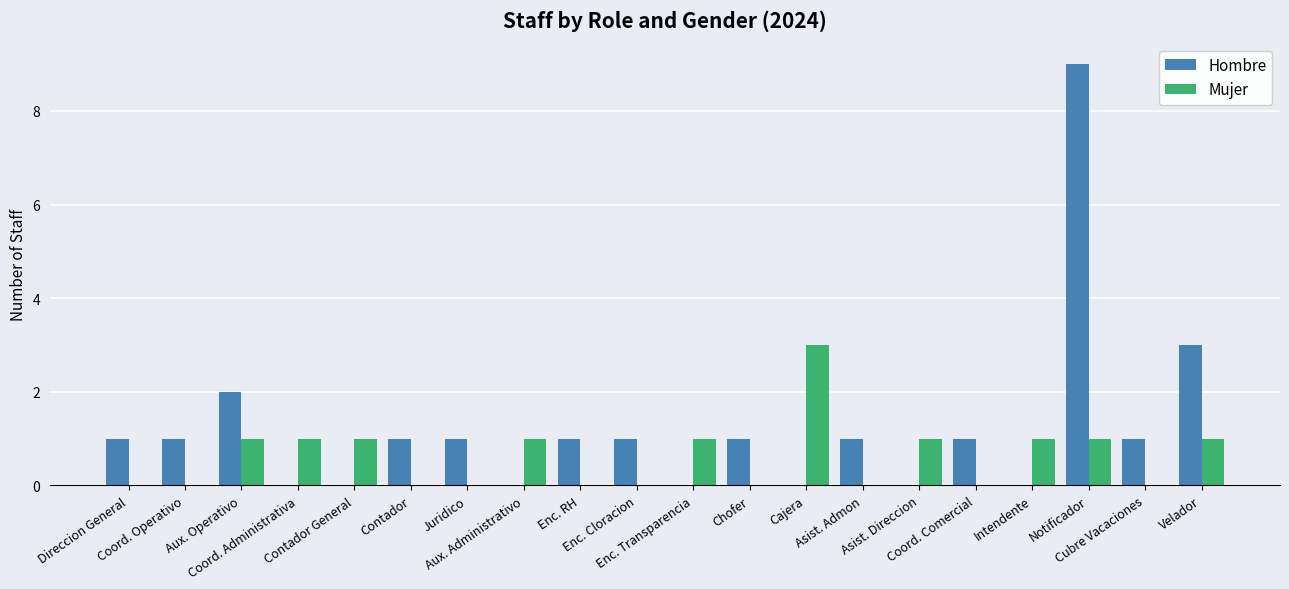

What is the average value of the Hombre series?

1